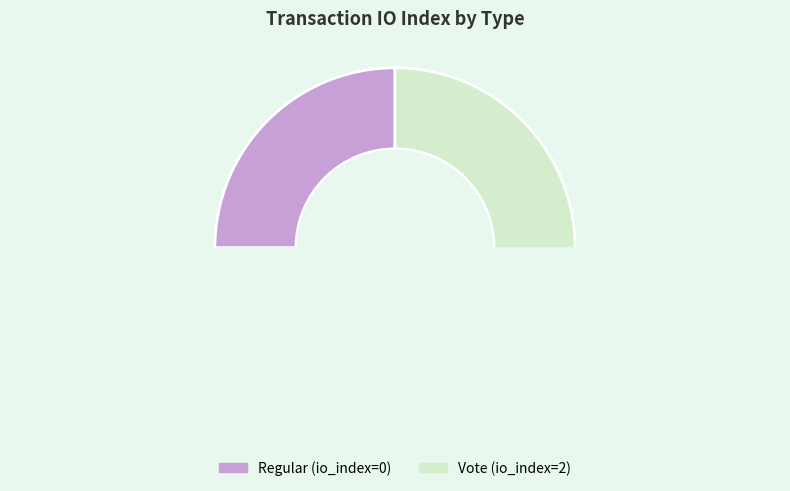

To the nearest percent, what is the combined percentage of Regular and Vote?

100%